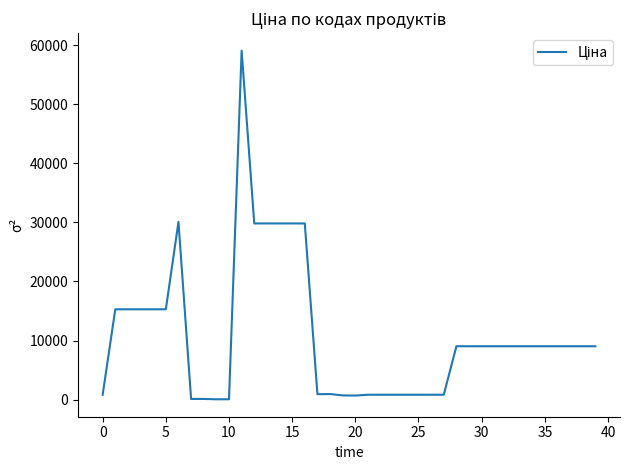

What is the maximum value shown in the chart?

59075.7